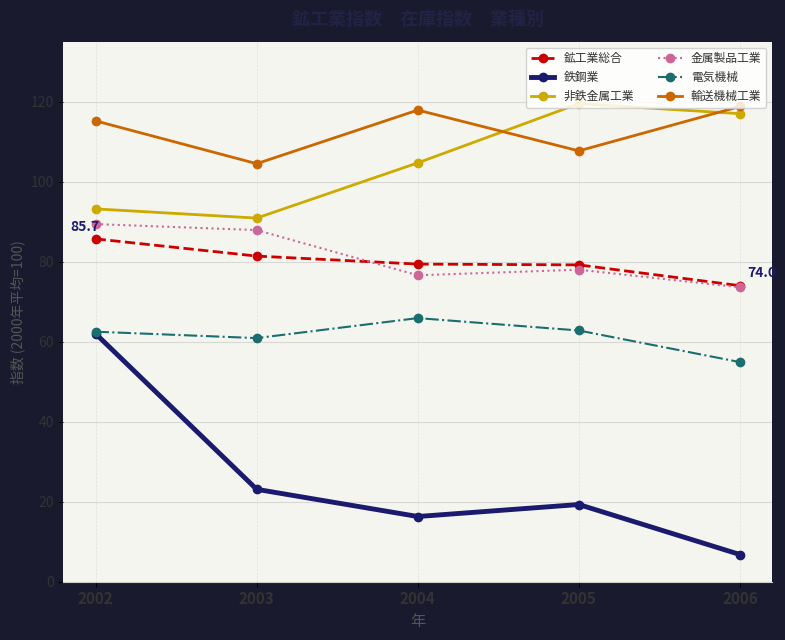

True or false: 鉱工業総合 and 輸送機械工業 cross at least once.

False